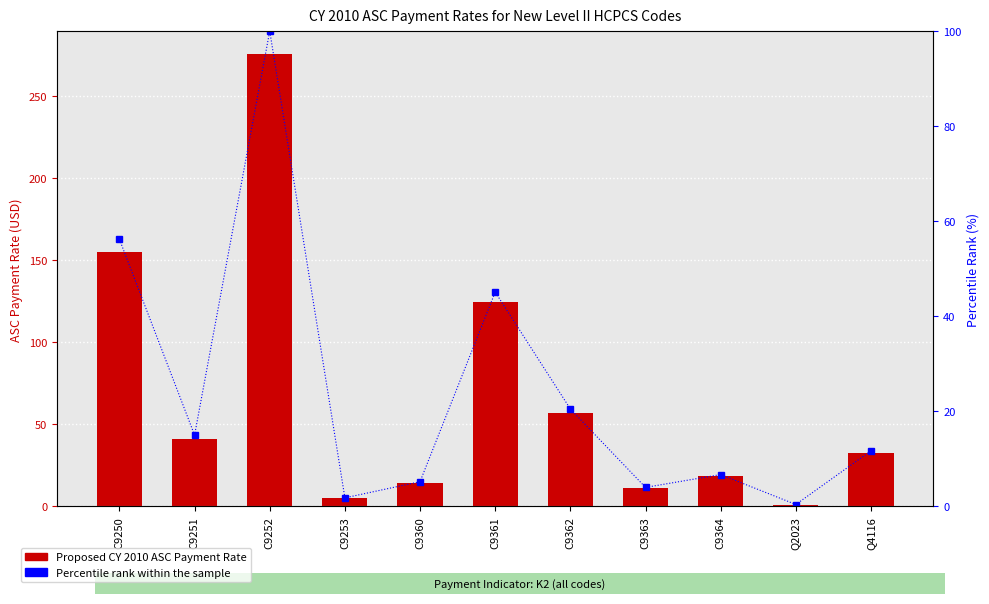

Where does the Proposed CY 2010 ASC Payment Rate series first go above 32?

C9250